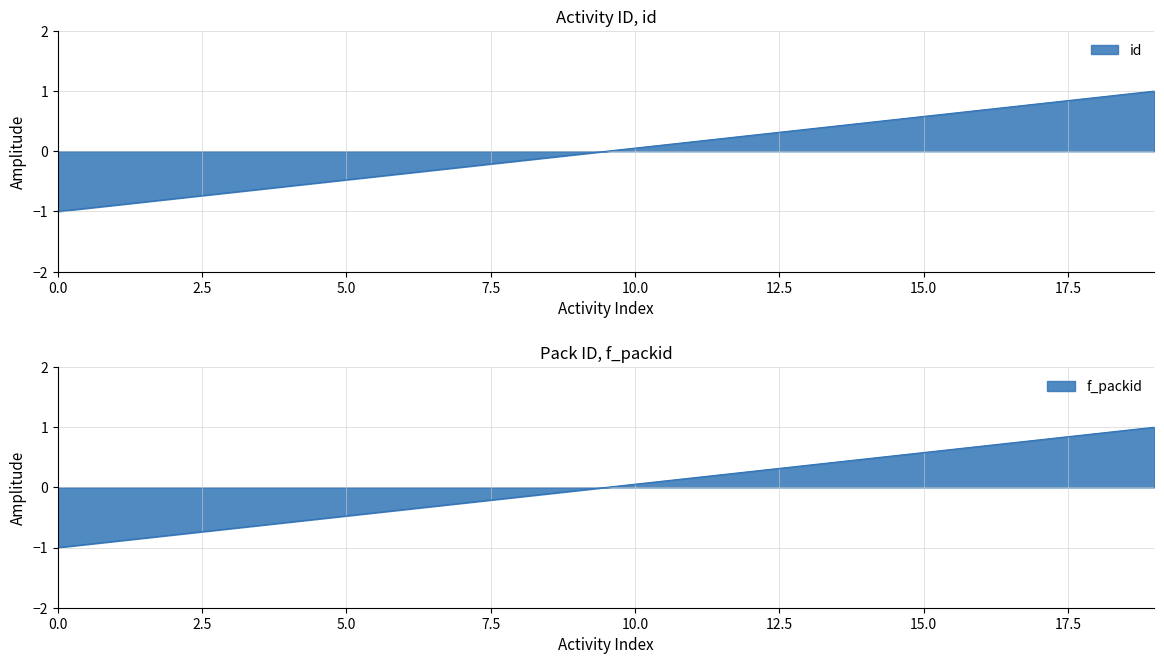

Reading left to right, what are all the values shown in this chart?

id: -1.0	-0.9	-0.8	-0.7	-0.6	-0.5	-0.4	-0.3	-0.2	-0.1	0.1	0.2	0.3	0.4	0.5	0.6	0.7	0.8	0.9	1.0
f_packid: -1.0	-0.9	-0.8	-0.7	-0.6	-0.5	-0.4	-0.3	-0.2	-0.1	0.1	0.2	0.3	0.4	0.5	0.6	0.7	0.8	0.9	1.0